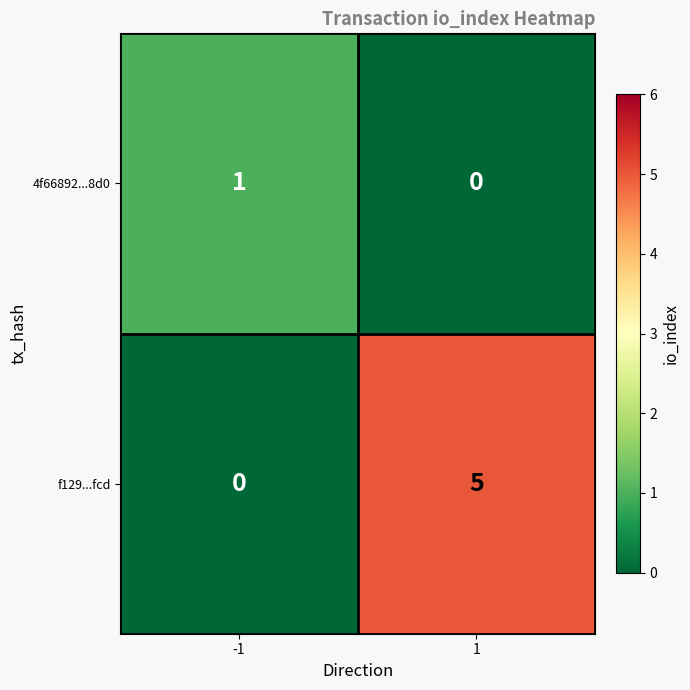

At how many categories does at least one series exceed 3?

1